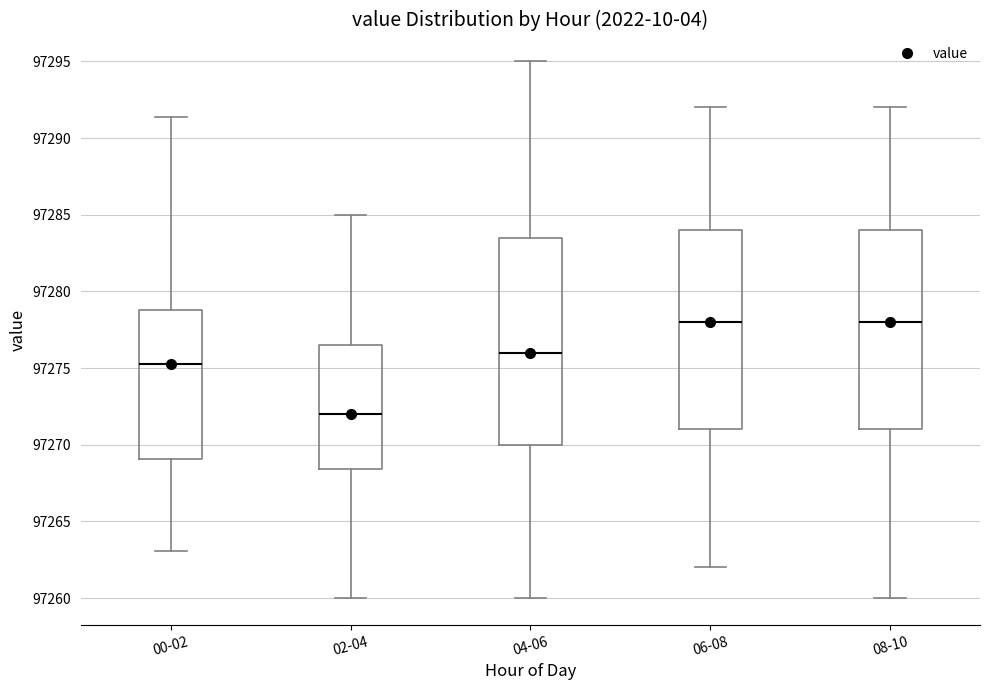

Which box has the lowest median line?

02-04